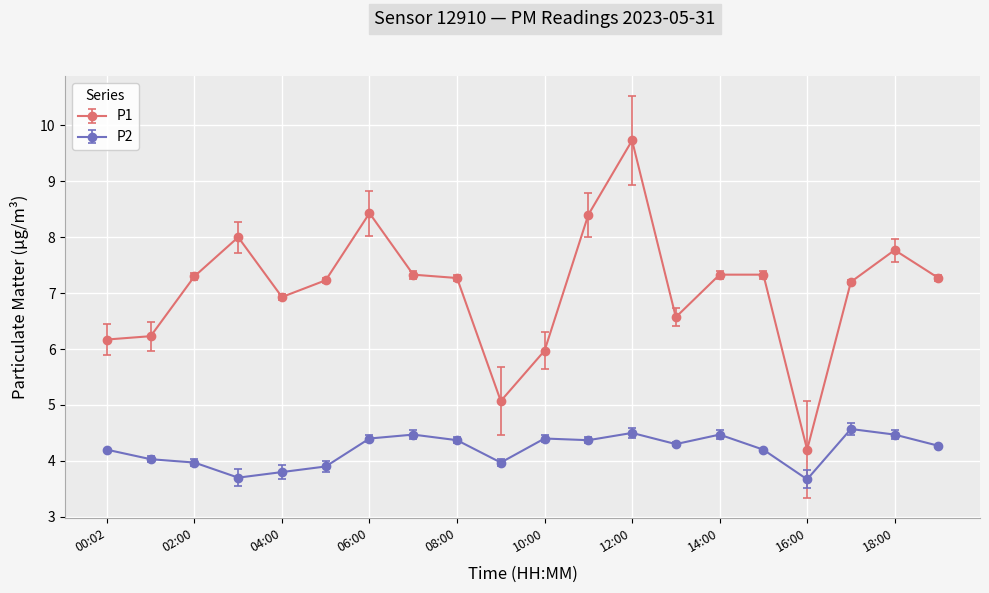

Which series has the widest spread of values?

P1